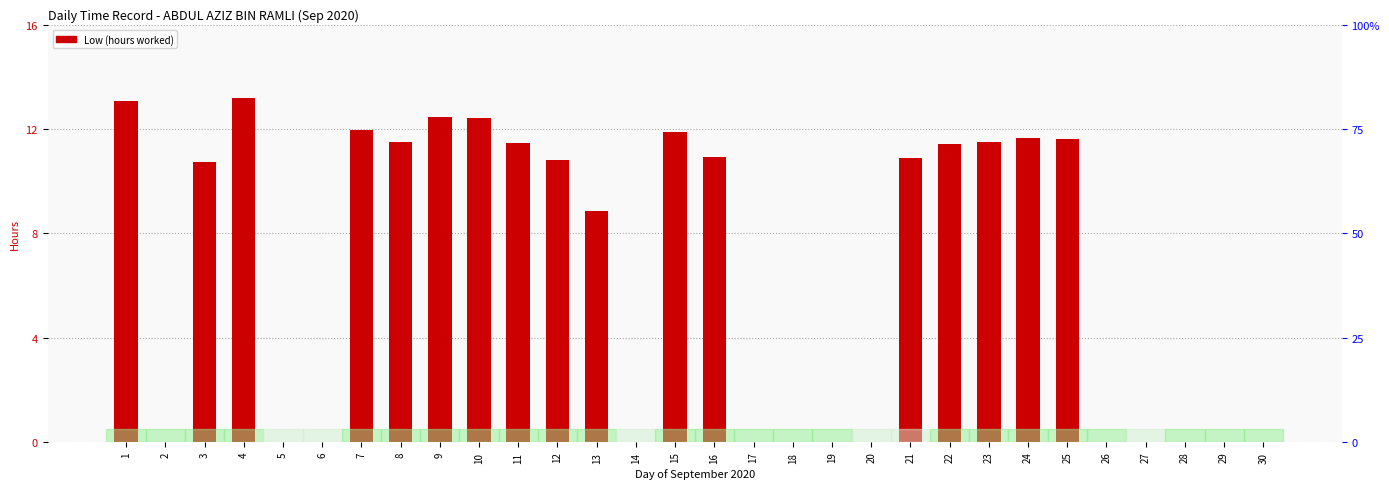

Are the bars horizontal?

No